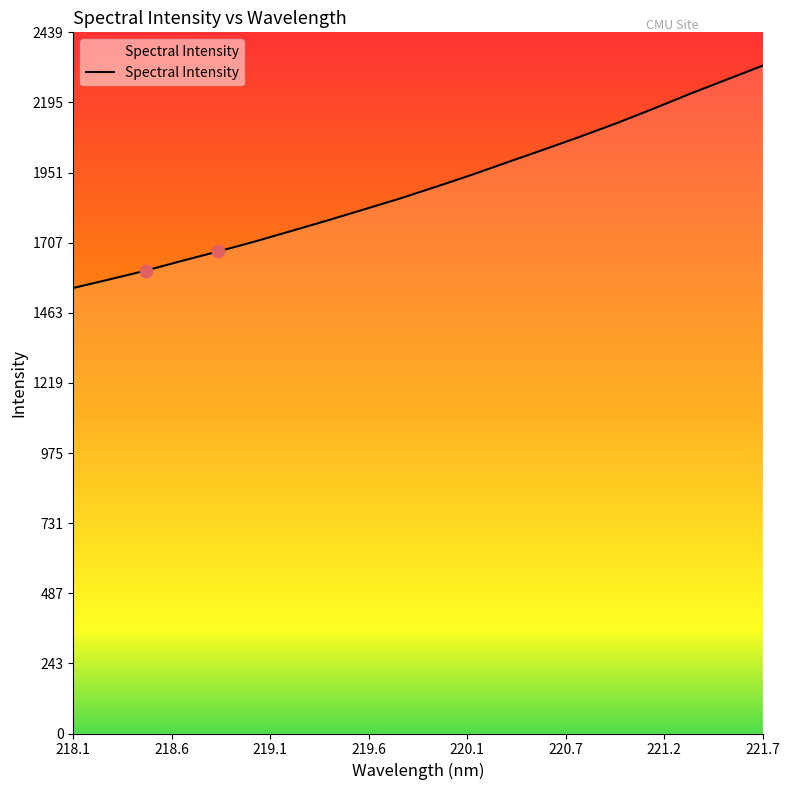

What is the difference between the maximum and minimum values?

773.3